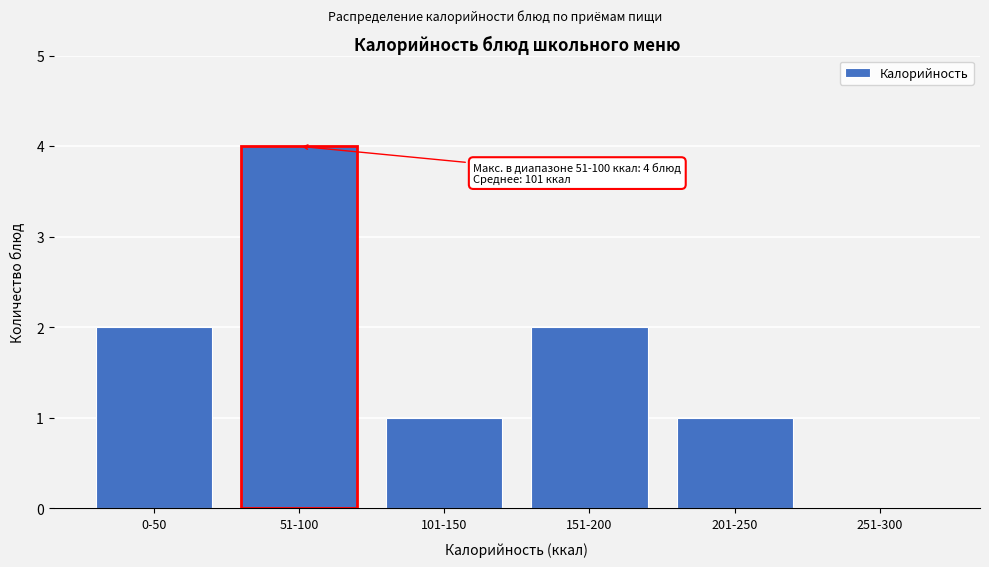

Reading left to right, transcribe all the data shown in this chart.

0-50=2	51-100=4	101-150=1	151-200=2	201-250=1	251-300=0